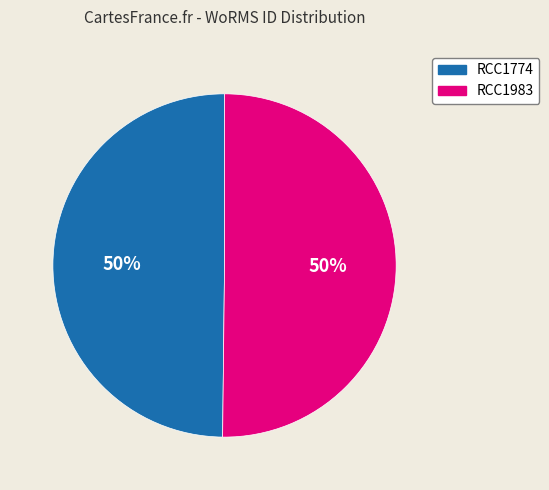

To the nearest percent, what is the average slice percentage?

50%